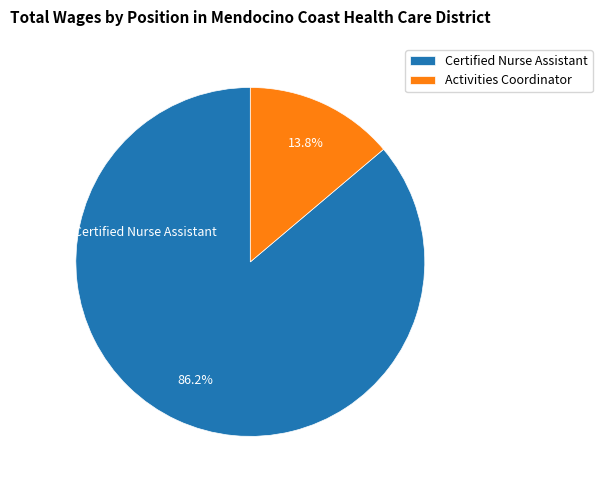

What percentage do Certified Nurse Assistant and Activities Coordinator together represent?

100.0%